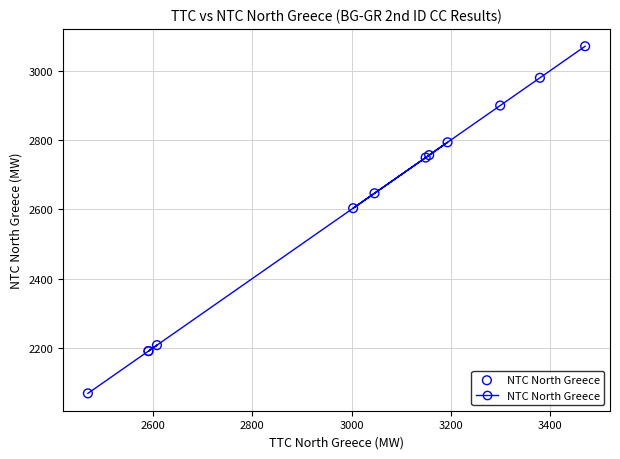

What Y value in the scatter plot is closest to 2569?

2603